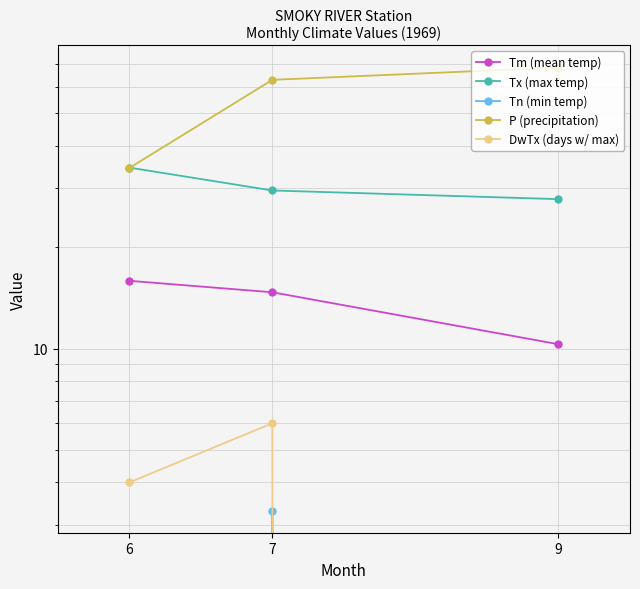

The Tx (max temp) series shows 29.5 at 7. True or false?

True